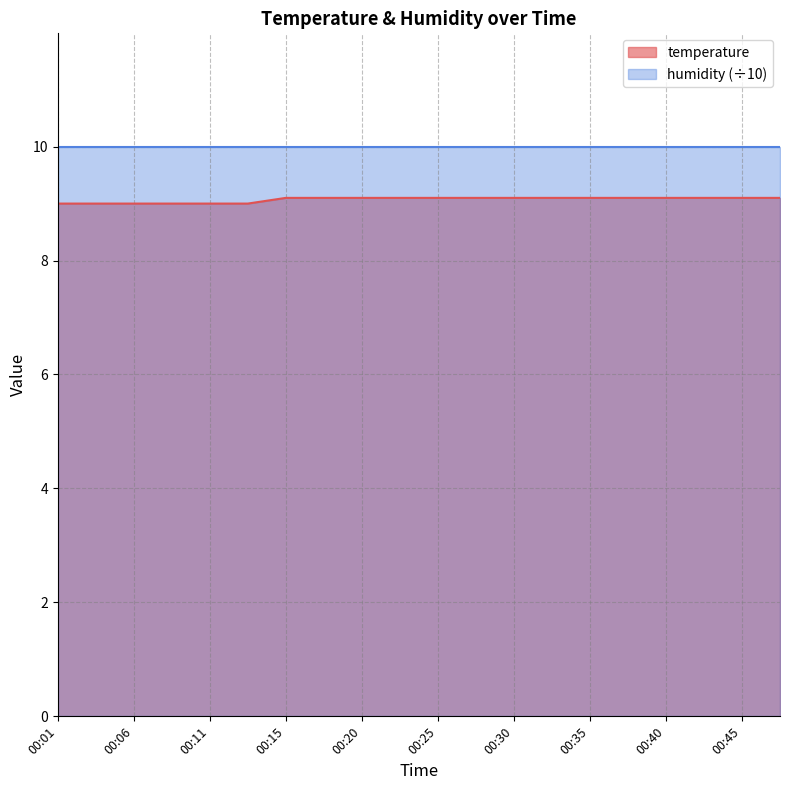

Is it true that the value at 00:13 is 9.0?

True